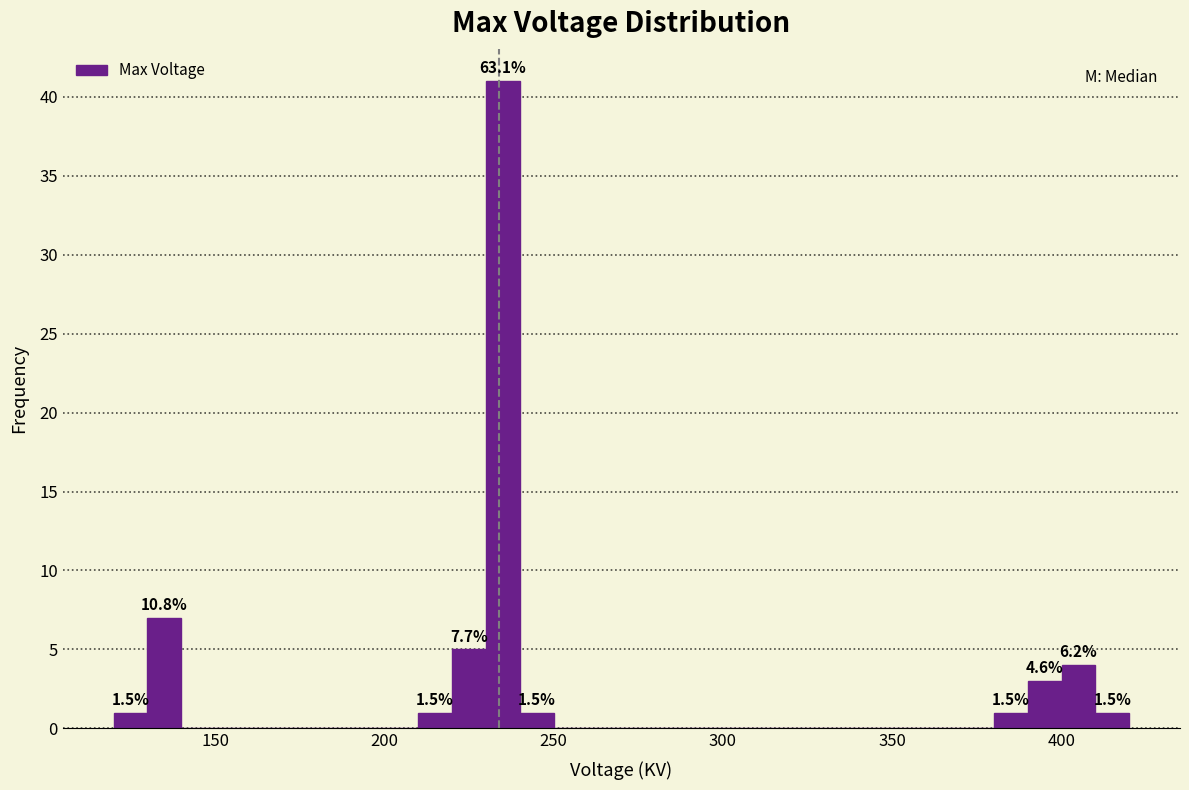

Read against the x-axis, roughly where is the centre of the tallest bar?

235